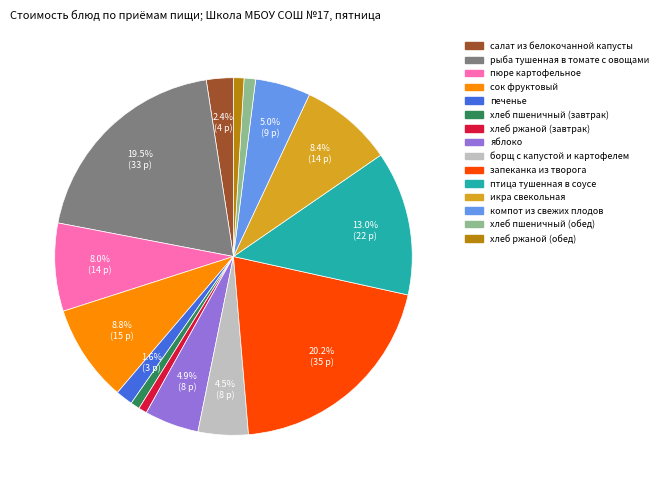

What is the ratio of the value at хлеб пшеничный (обед) to the value at салат из белокочанной капусты?

0.4